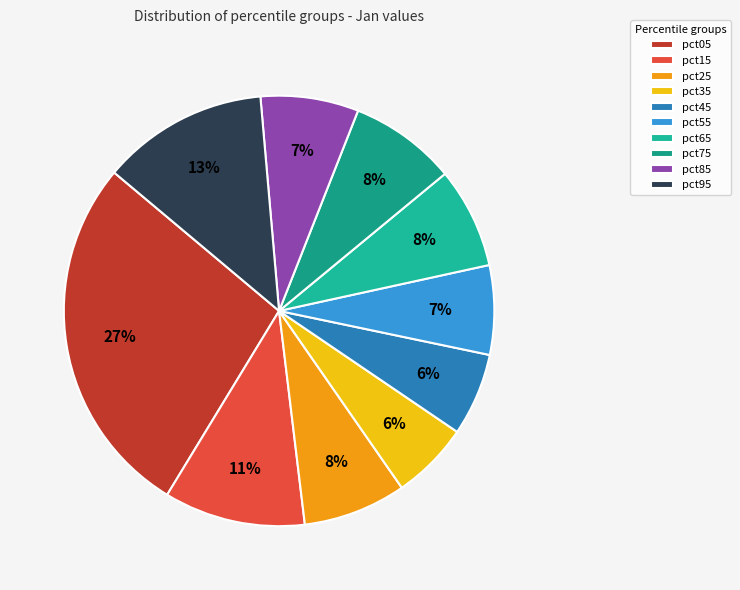

Is there any slice that represents more than half of the pie?

No